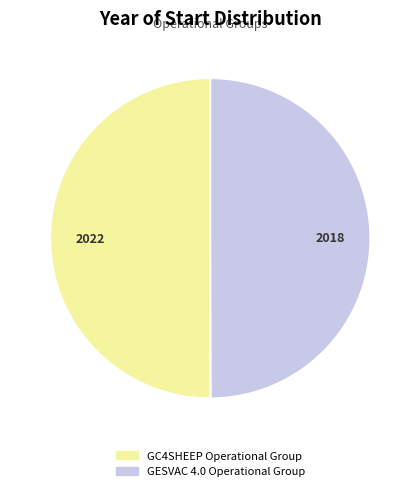

What is the ratio of the value at GC4SHEEP Operational Group to the value at GESVAC 4.0 Operational Group?

1.0